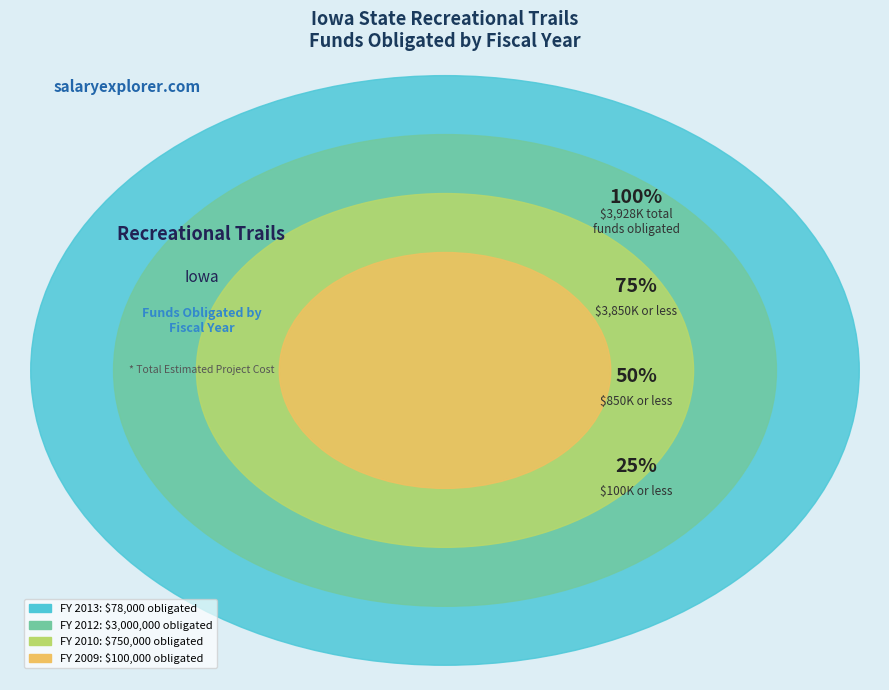

Is it true that 2013 is 2% of the pie?

True